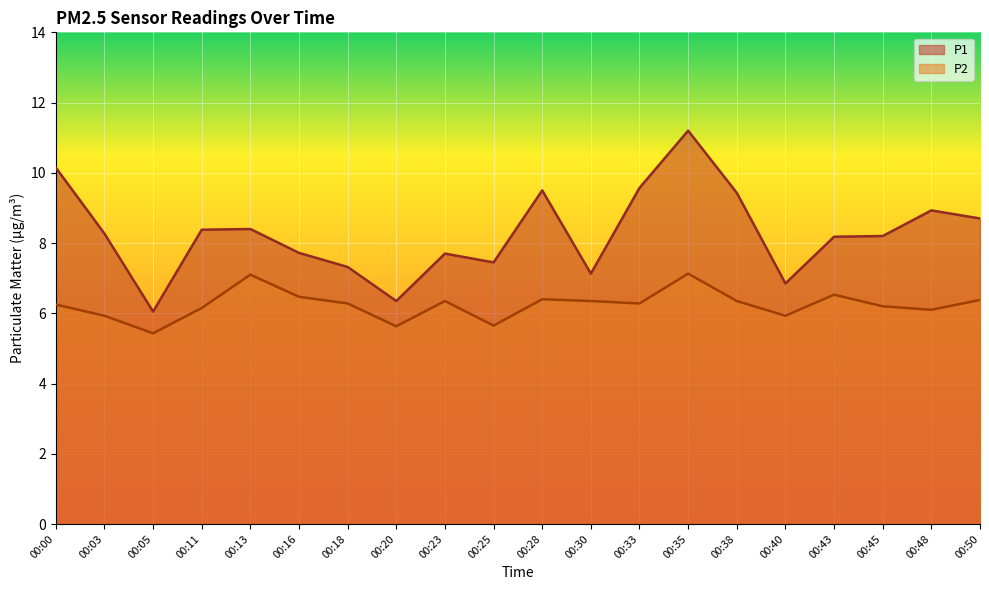

Reading left to right, extract all data points from this chart.

P1: 00:00=10.2	00:03=8.3	00:05=6.0	00:11=8.4	00:13=8.4	00:16=7.7	00:18=7.3	00:20=6.3	00:23=7.7	00:25=7.5	00:28=9.5	00:30=7.1	00:33=9.6	00:35=11.2	00:38=9.4	00:40=6.8	00:43=8.2	00:45=8.2	00:48=8.9	00:50=8.7
P2: 00:00=6.2	00:03=5.9	00:05=5.4	00:11=6.2	00:13=7.1	00:16=6.5	00:18=6.3	00:20=5.6	00:23=6.3	00:25=5.7	00:28=6.4	00:30=6.3	00:33=6.3	00:35=7.1	00:38=6.3	00:40=5.9	00:43=6.5	00:45=6.2	00:48=6.1	00:50=6.4